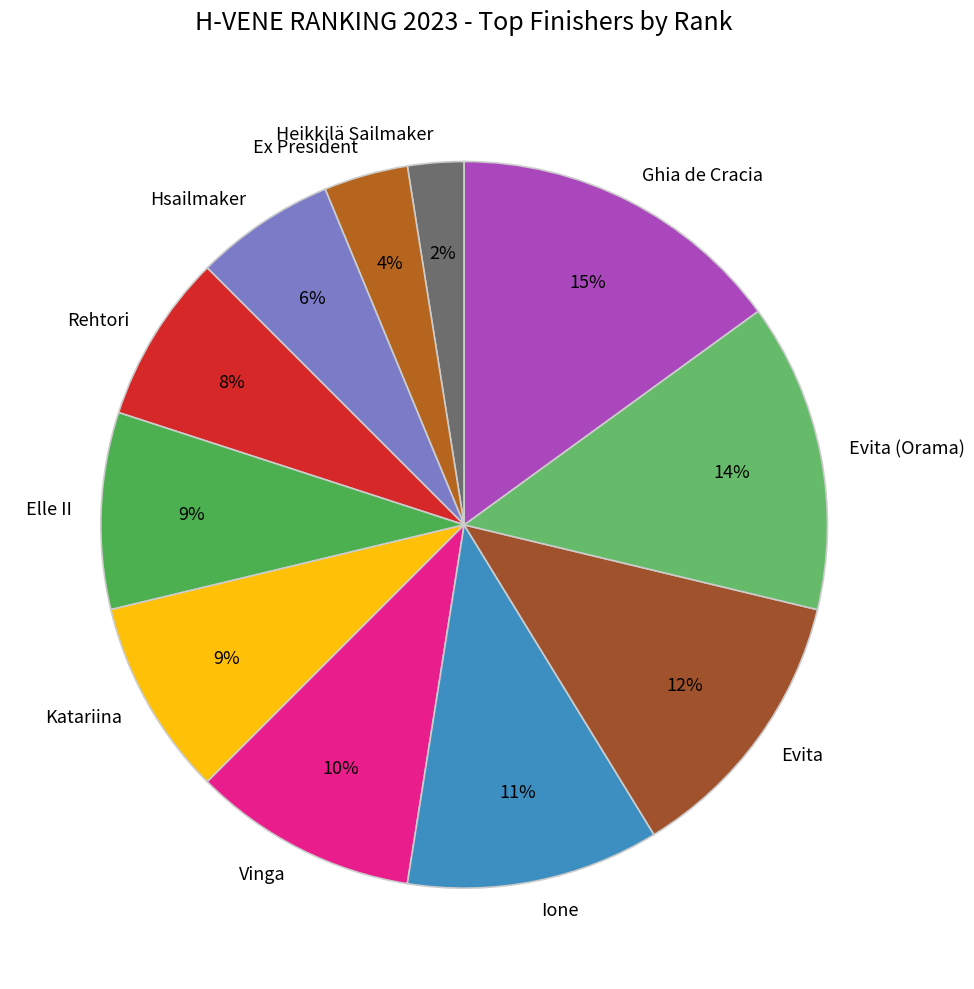

Is the sum of Evita and Rehtori greater than half?

No